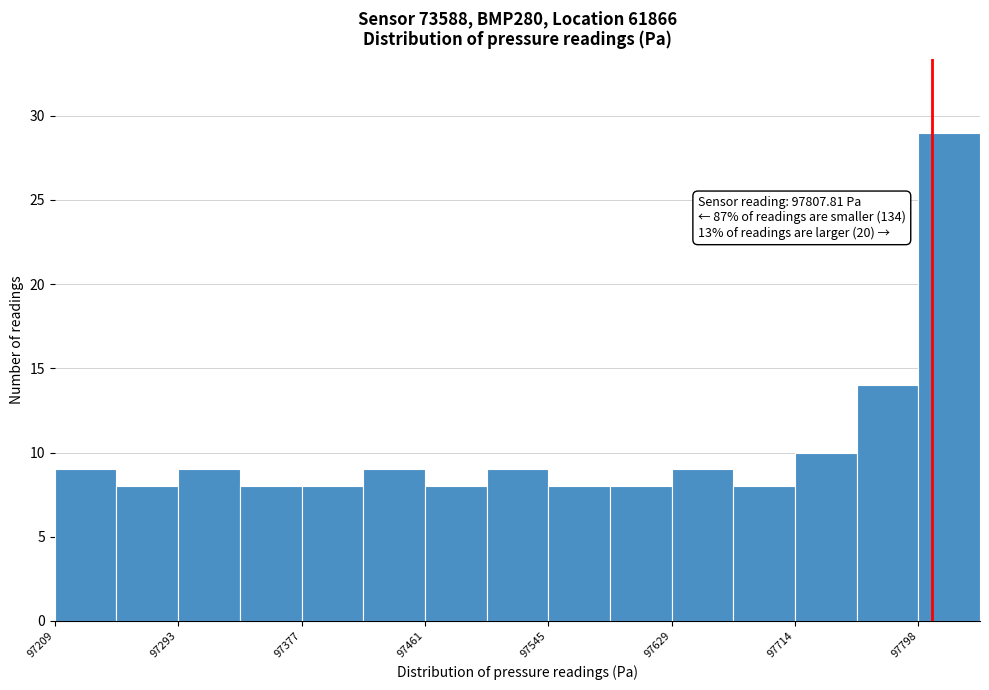

Over which range of the x-axis is the bar tallest?

97800 to 97840